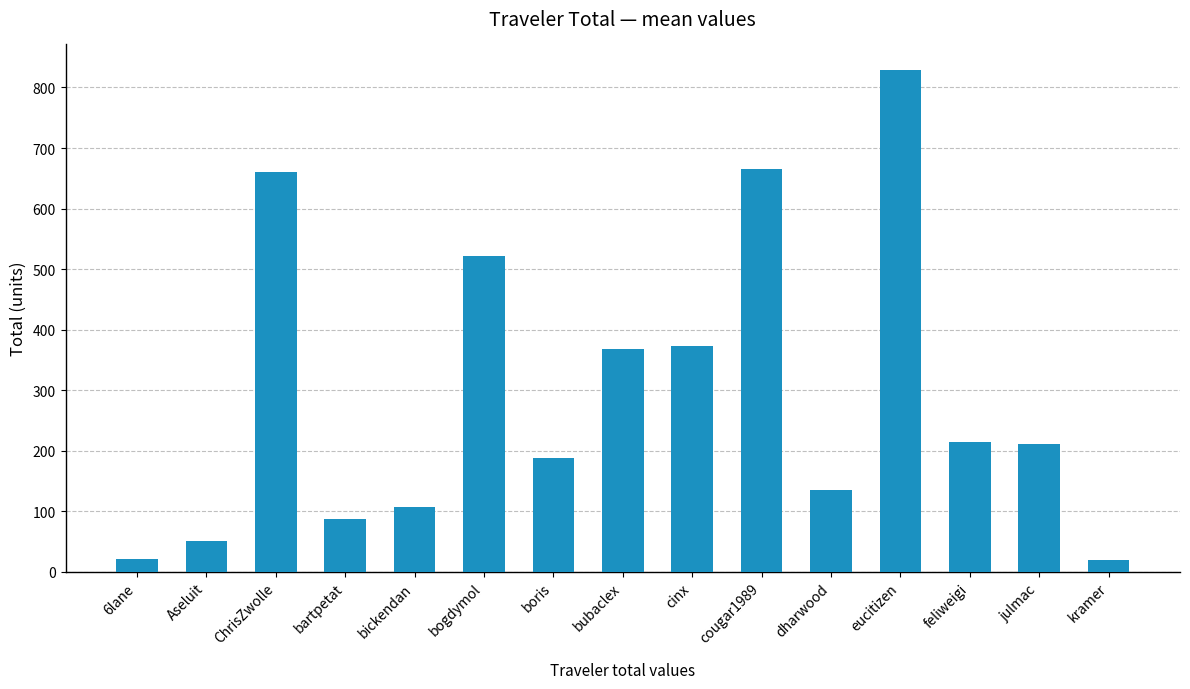

What is the label of the 10th bar from the right?

bogdymol